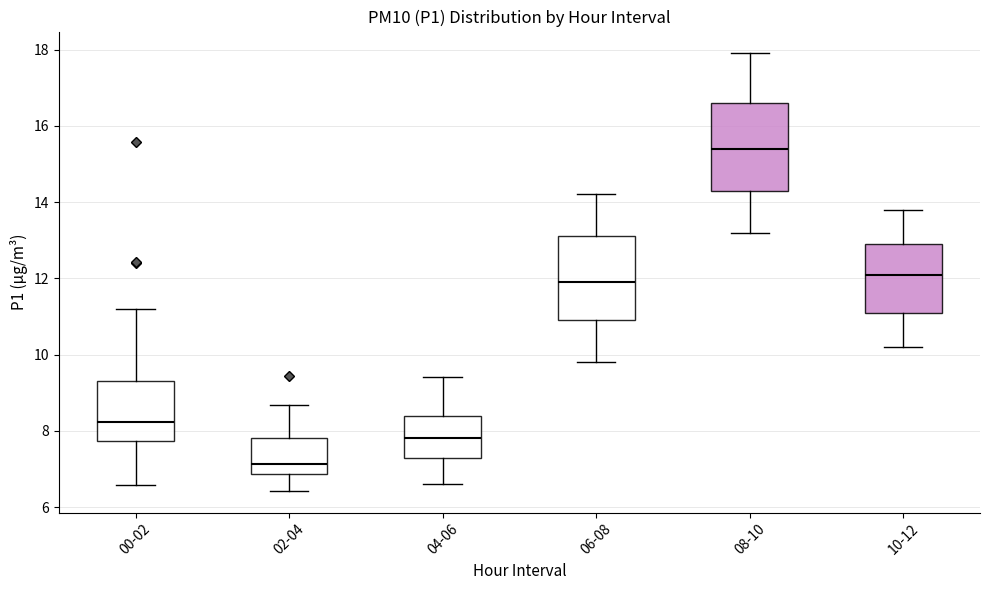

Which box's median line is the highest?

08-10